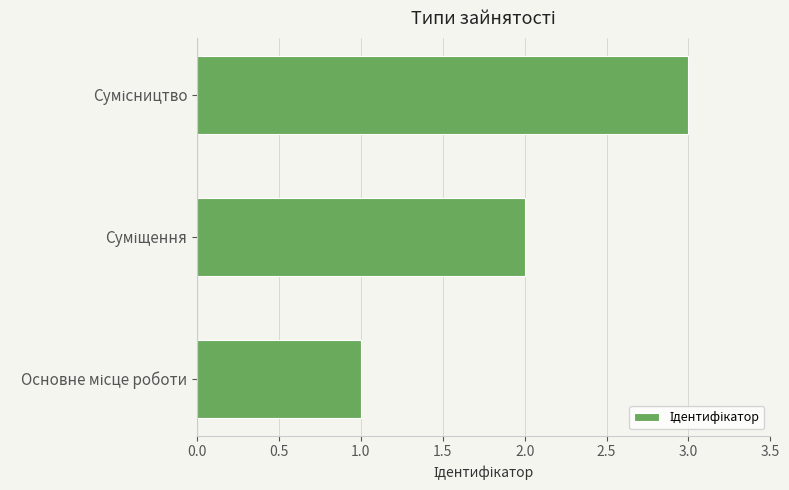

What is the maximum value shown in the chart?

3